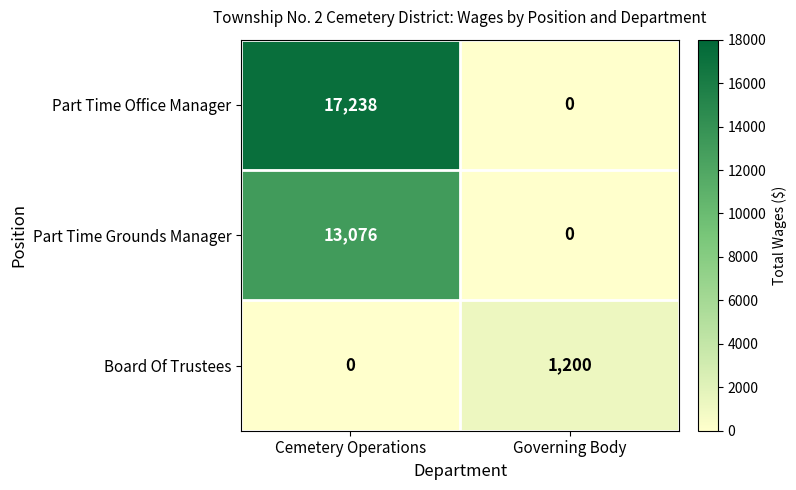

Reading right to left, transcribe all the data shown in this chart.

Part Time Office Manager: 0	17238
Part Time Grounds Manager: 0	13076
Board Of Trustees: 1200	0